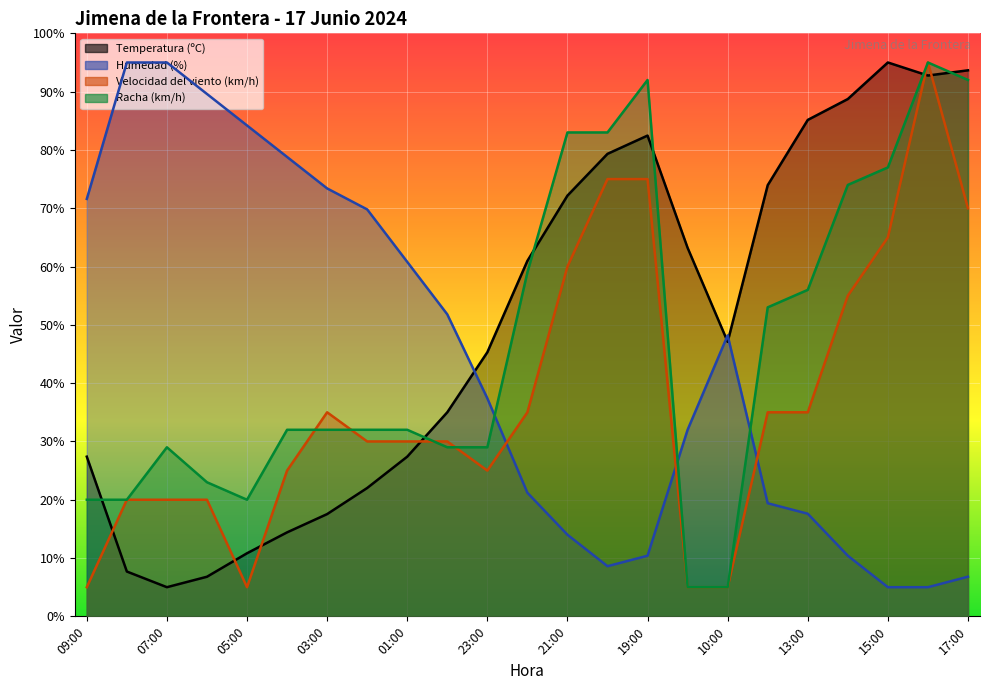

Read the Temperatura (ºC) value at 20:00.

79.3